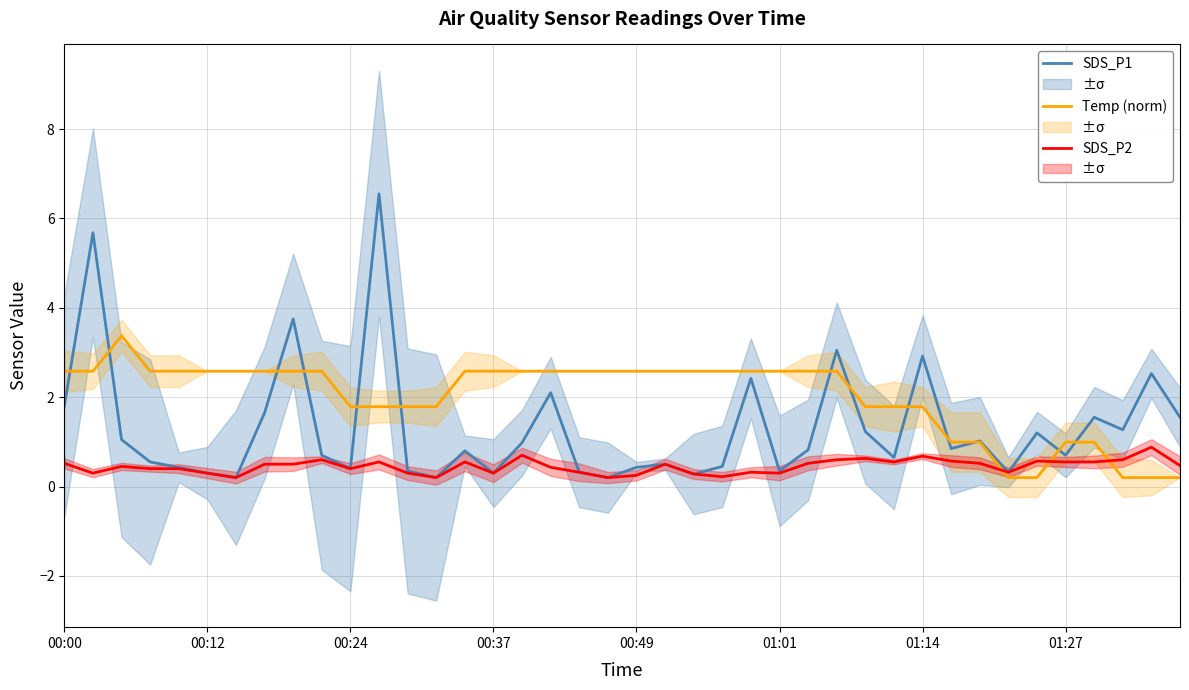

What is the difference between the highest and lowest values at 01:14?

2.4